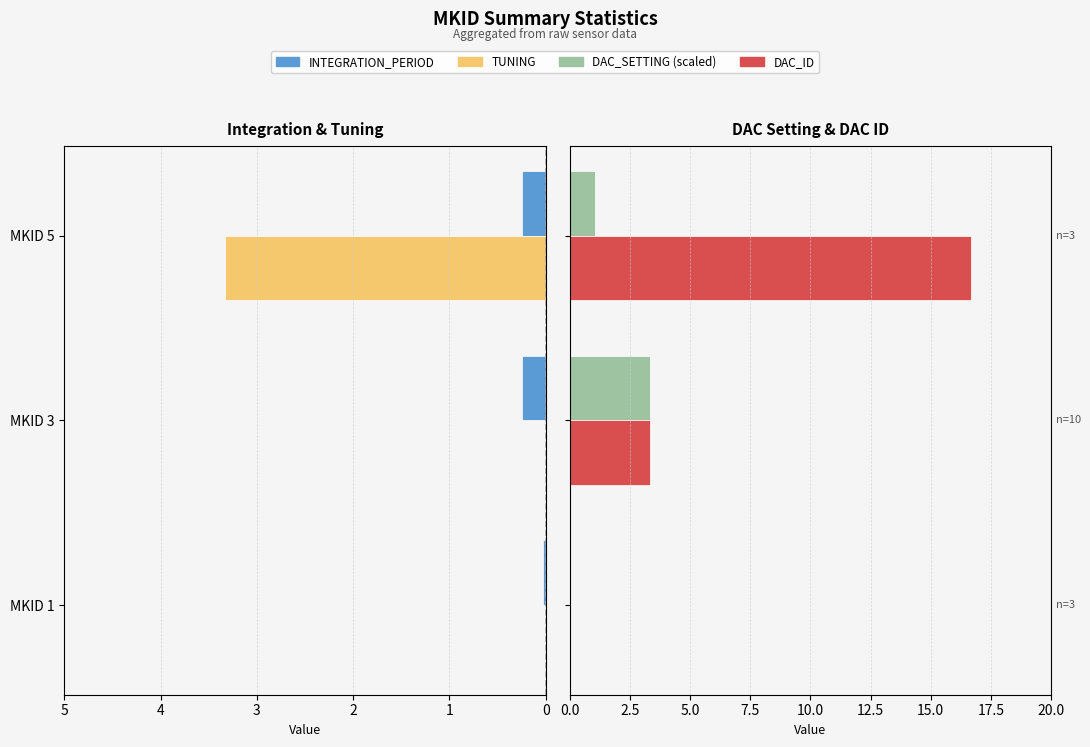

How many DAC_SETTING (scaled) values are between 0 and 3?

2